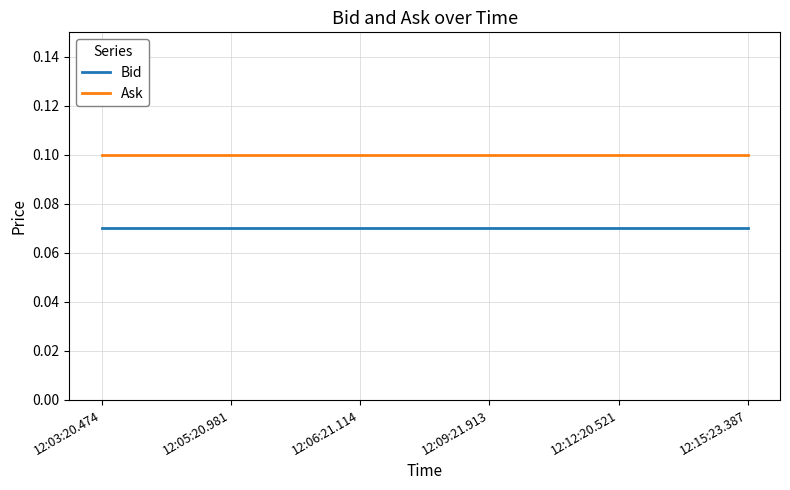

True or false: Ask and Bid cross at least once.

False